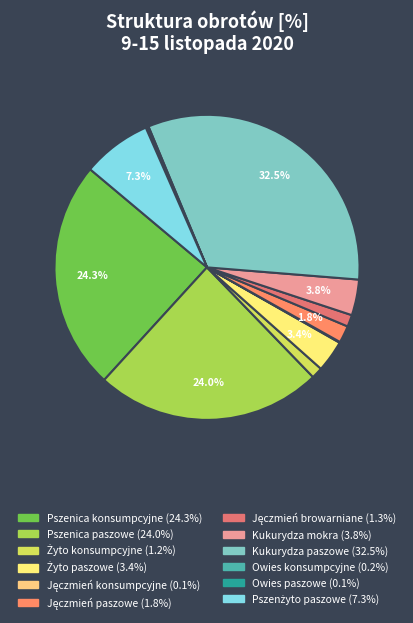

How many segments does this pie chart have?

12